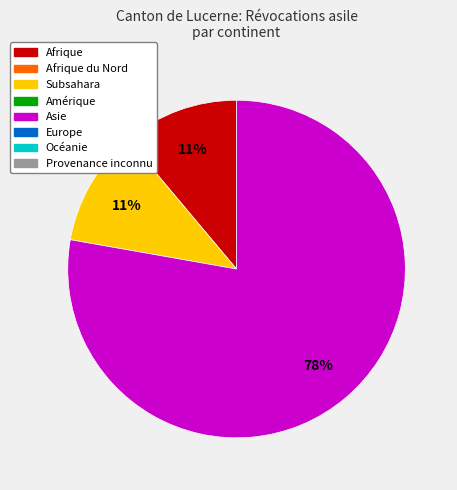

Does any single category account for the majority?

Yes